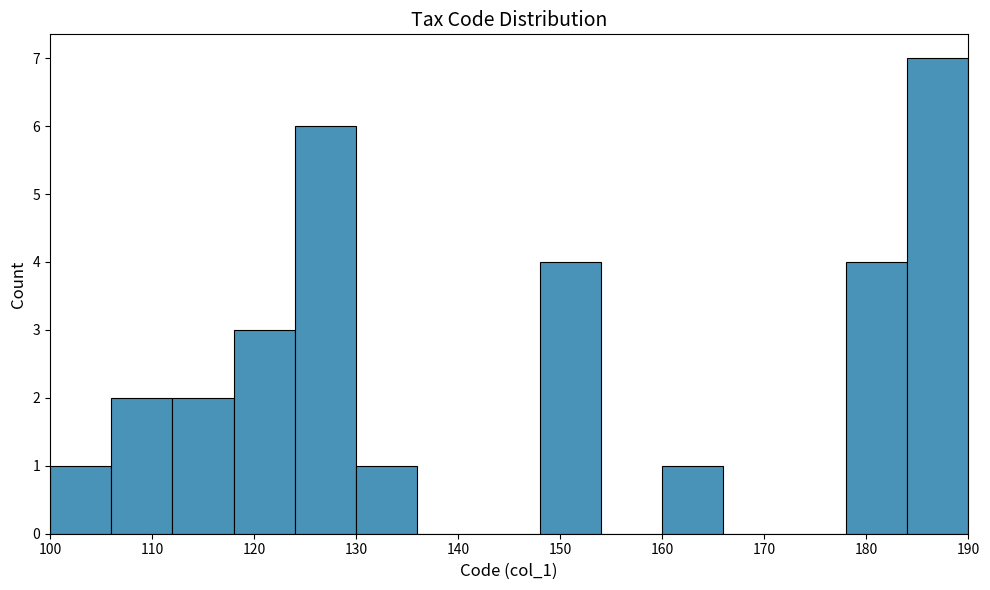

Reading left to right, list every bar in this chart as the range it spans on the x-axis followed by its height. The values are not printed on the chart, so give them approximately, as read against the axis.

100 to 106: 1
106 to 112: 2
112 to 118: 2
118 to 124: 3
124 to 130: 6
130 to 136: 1
136 to 142: 0
142 to 148: 0
148 to 154: 4
154 to 160: 0
160 to 166: 1
166 to 172: 0
172 to 178: 0
178 to 184: 4
184 to 190: 7